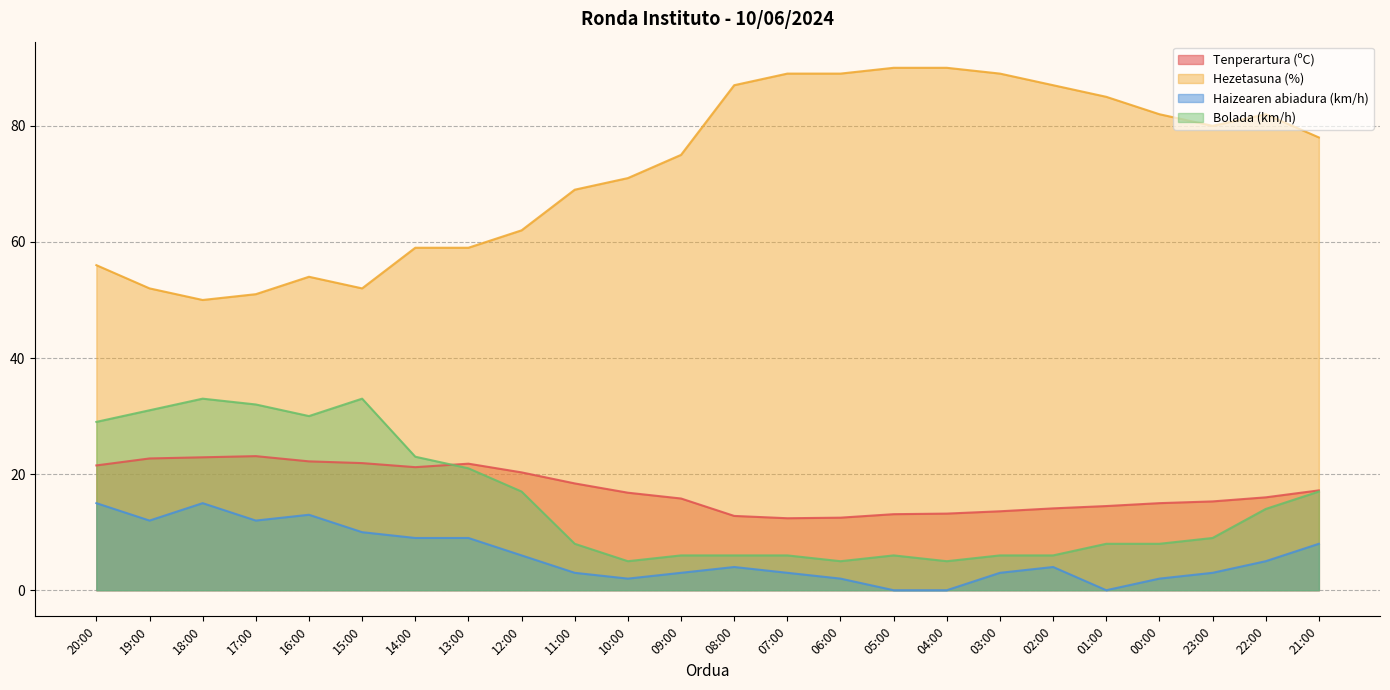

True or false: Bolada (km/h) and Hezetasuna (%) intersect in this chart.

False